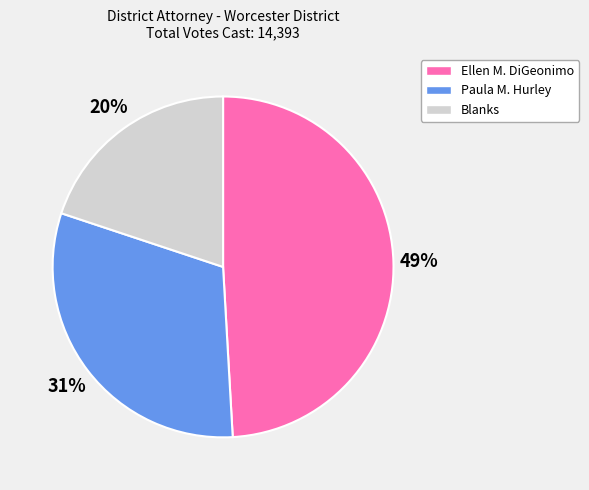

To the nearest percent, what is the difference between the largest and smallest slice percentages?

29%